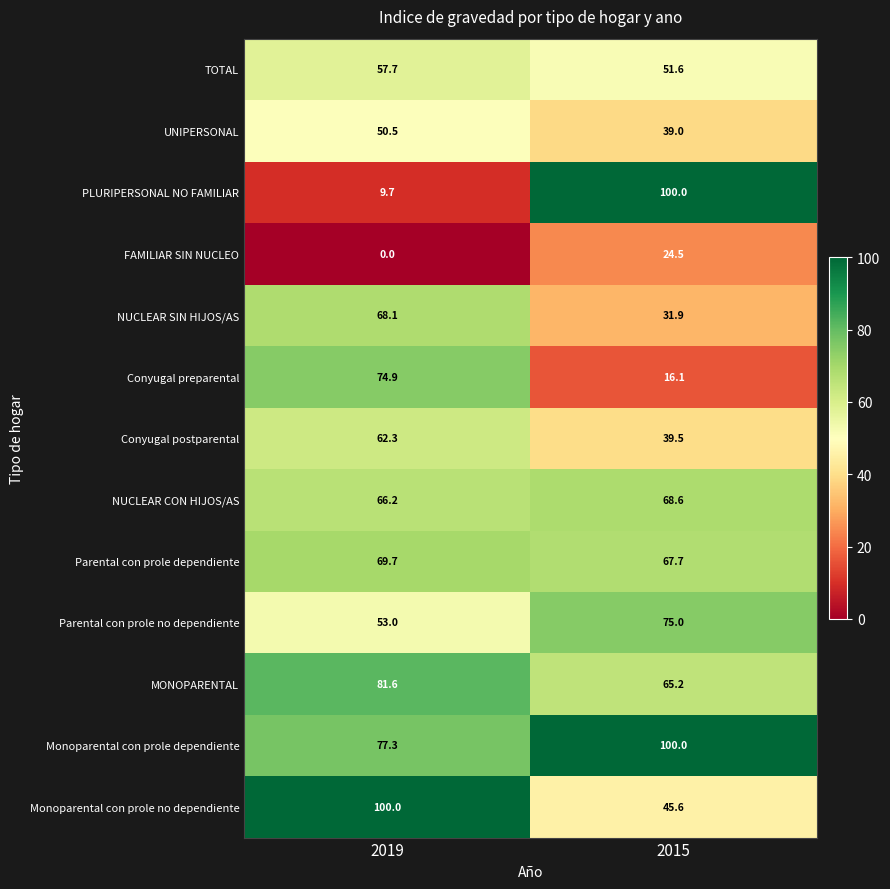

What is the lowest value of the Parental con prole dependiente series?

67.7